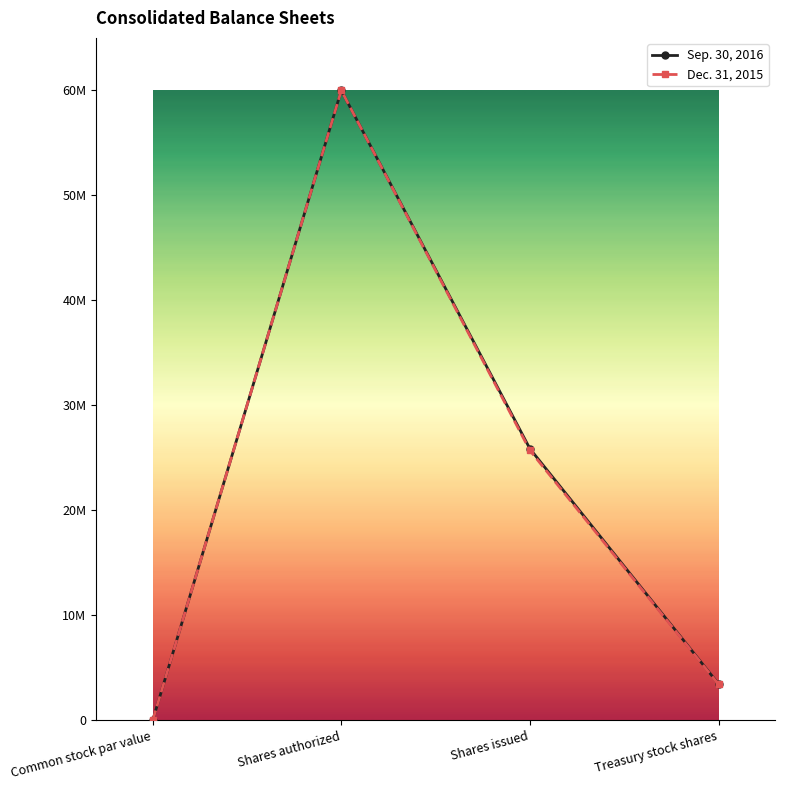

Is this an area chart (filled region under the line)?

No